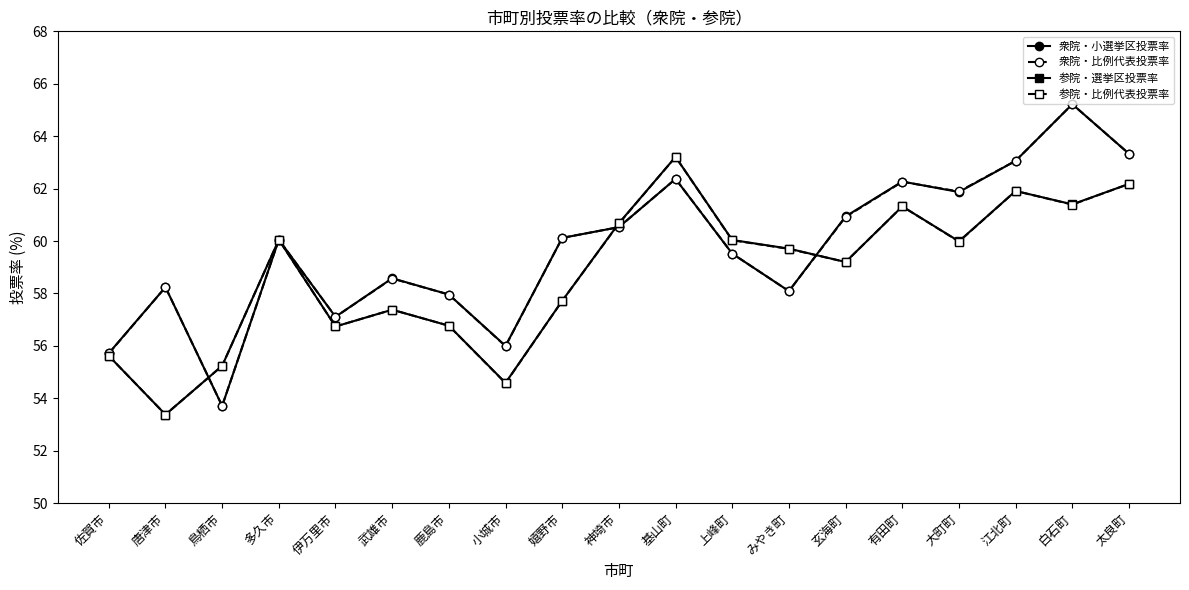

Which label corresponds to the smallest value in the chart?

唐津市